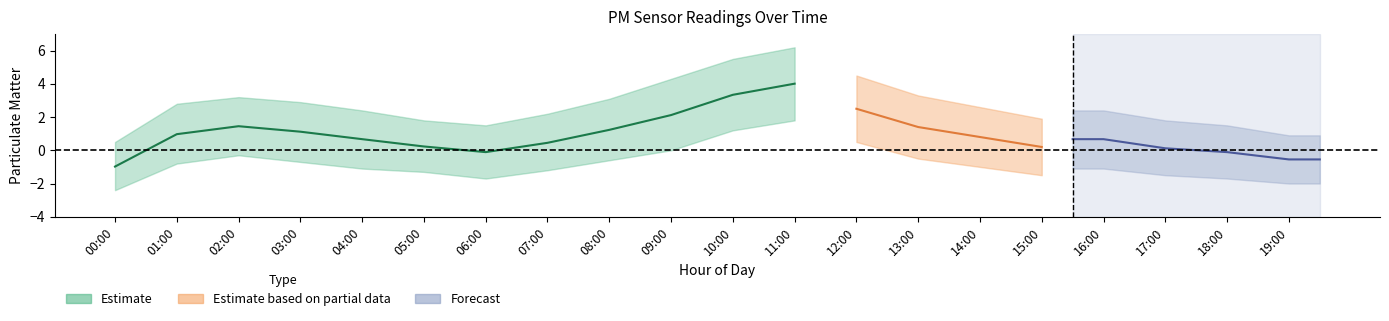

True or false: P2_upper has a value of 16.4 at 10:00.

False